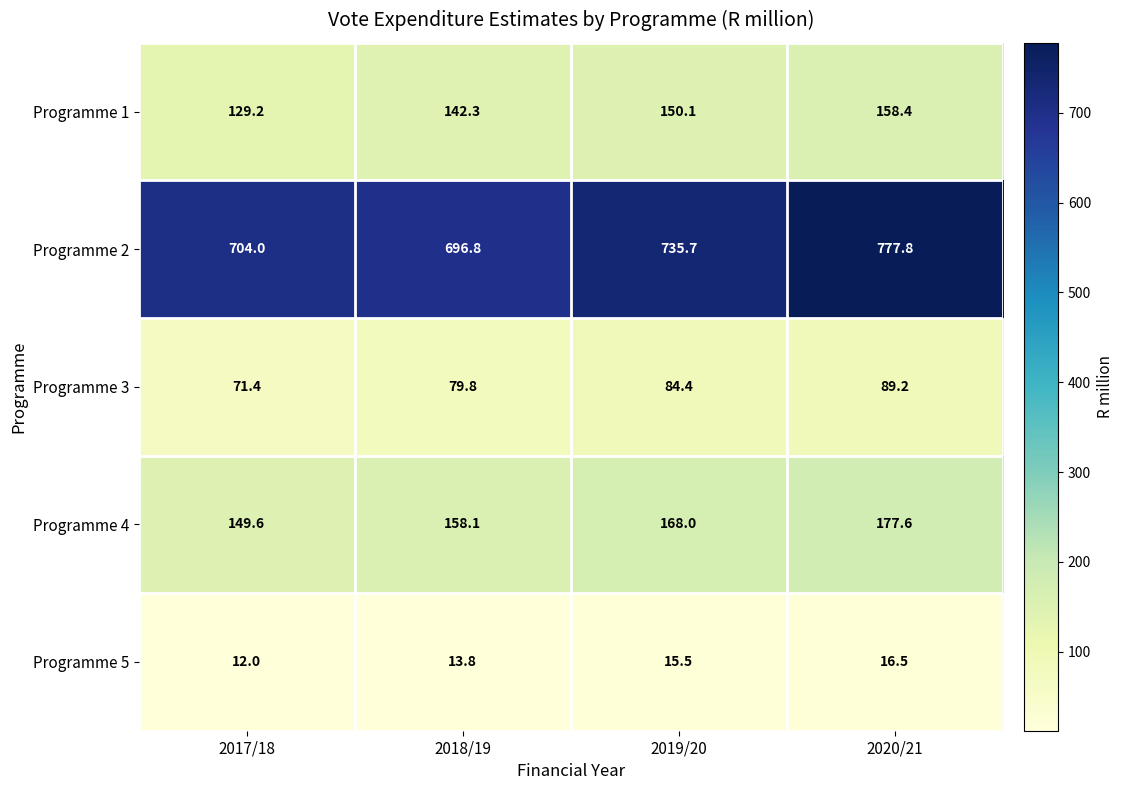

What is the lowest value of the Programme 4 series?

149.6